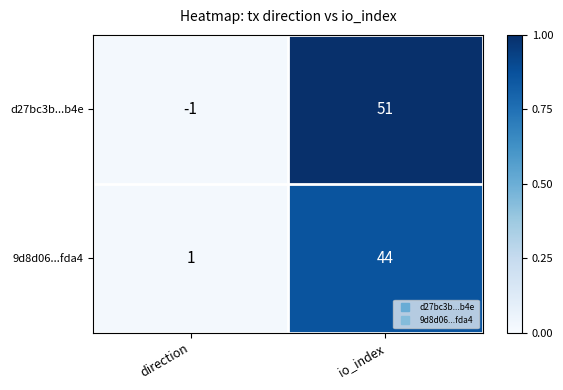

What is the sum of all 9d8d06...fda4 values?

45